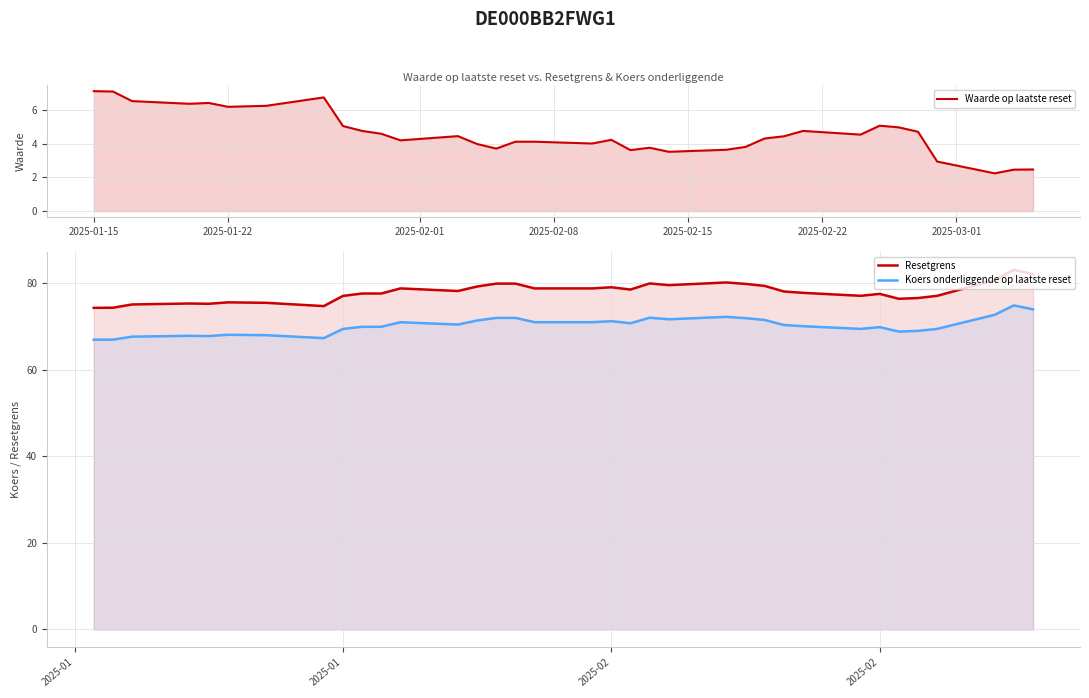

Which series has the largest total across all categories?

Resetgrens